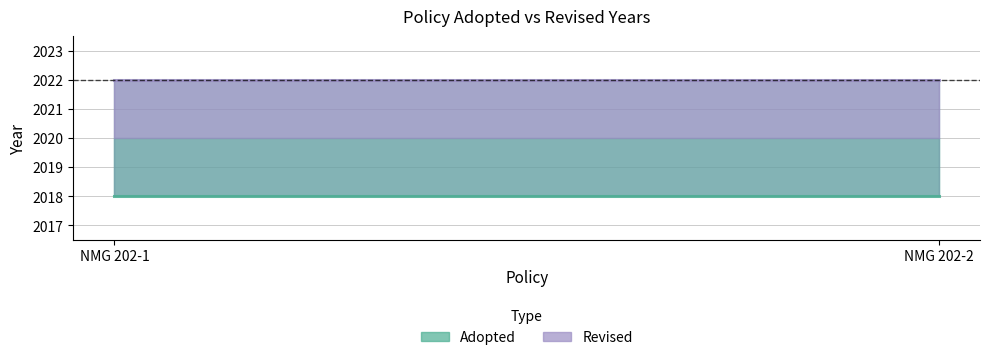

How many lines are shown in the chart?

2